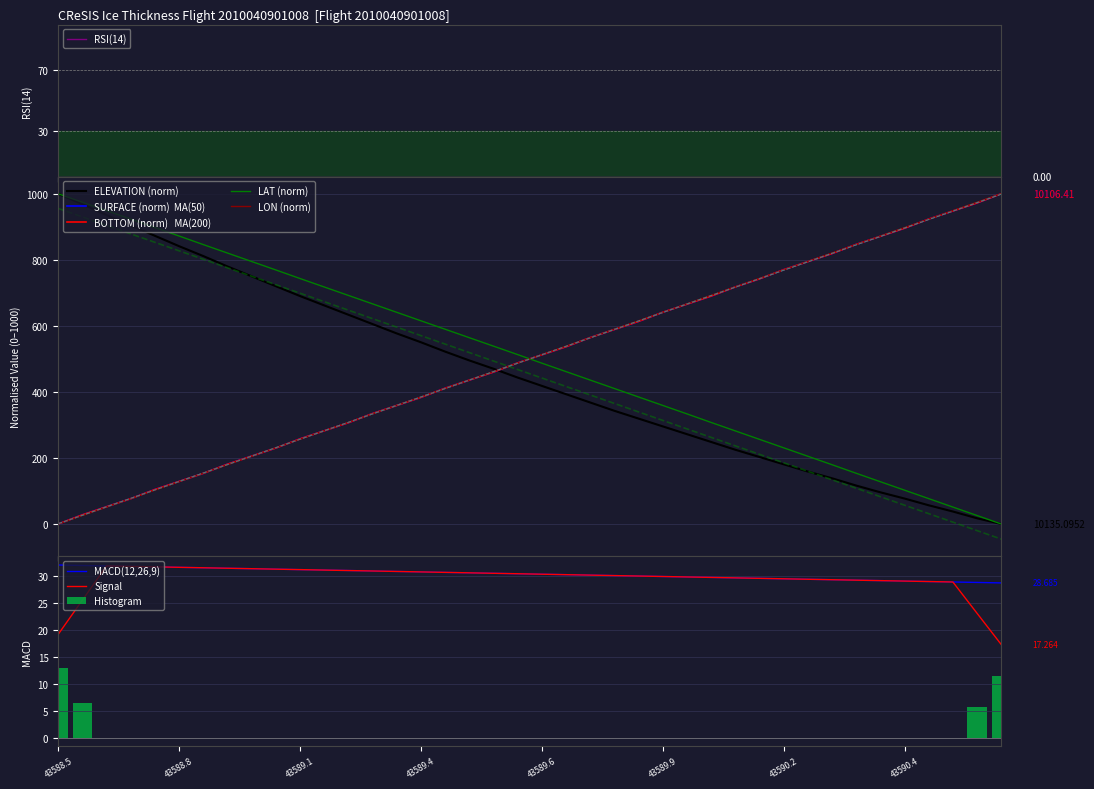

What is the highest value of the SURFACE series?

1000.0